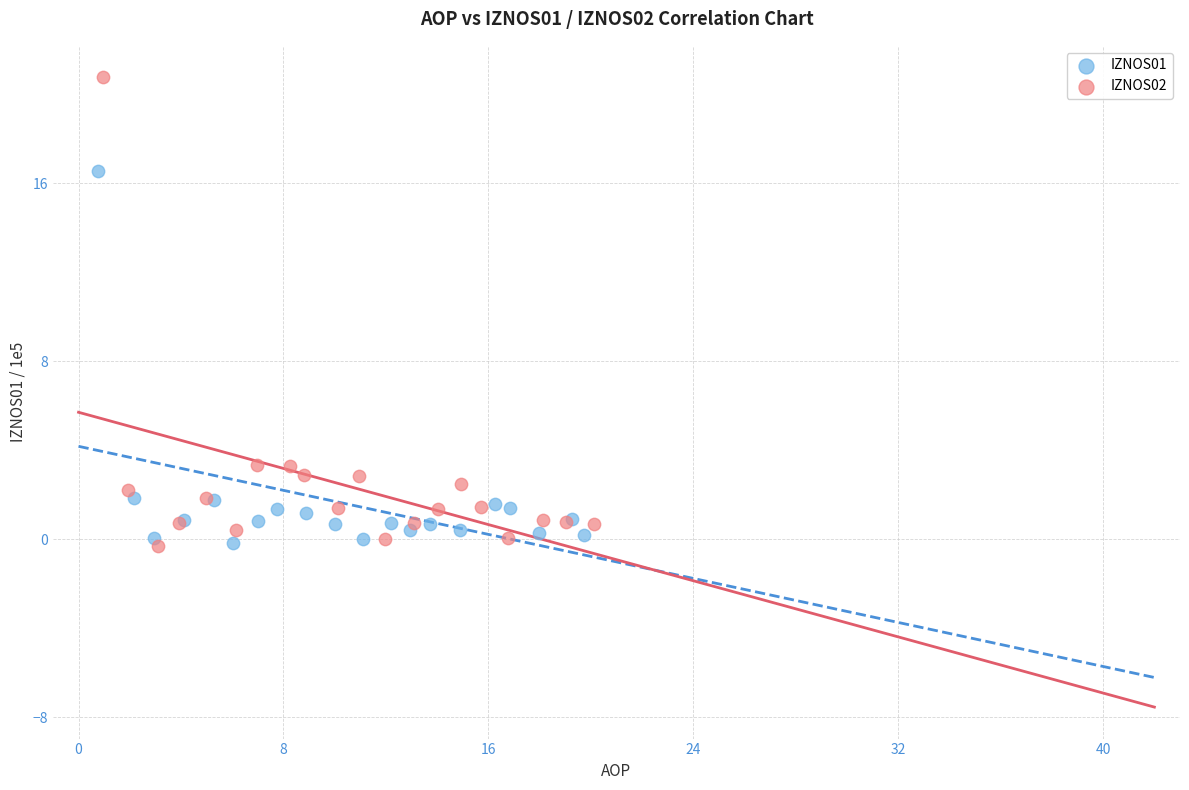

What are all the series names shown in the legend?

IZNOS01, IZNOS02